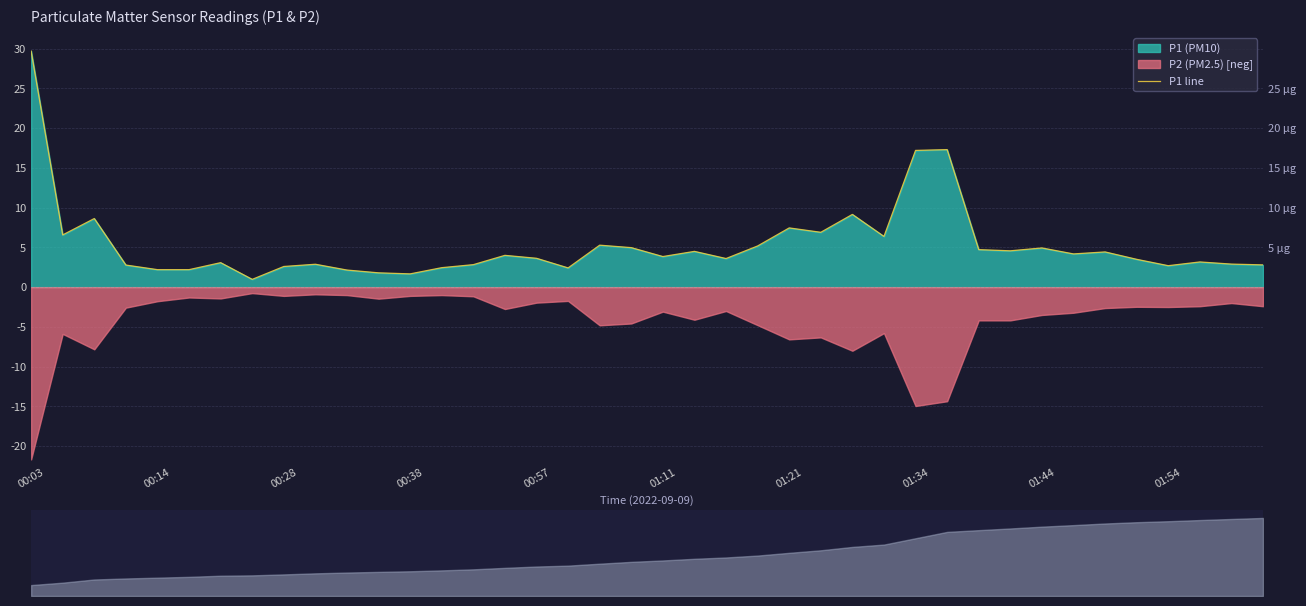

The chart shows a value of 7.6 at 19. True or false?

False